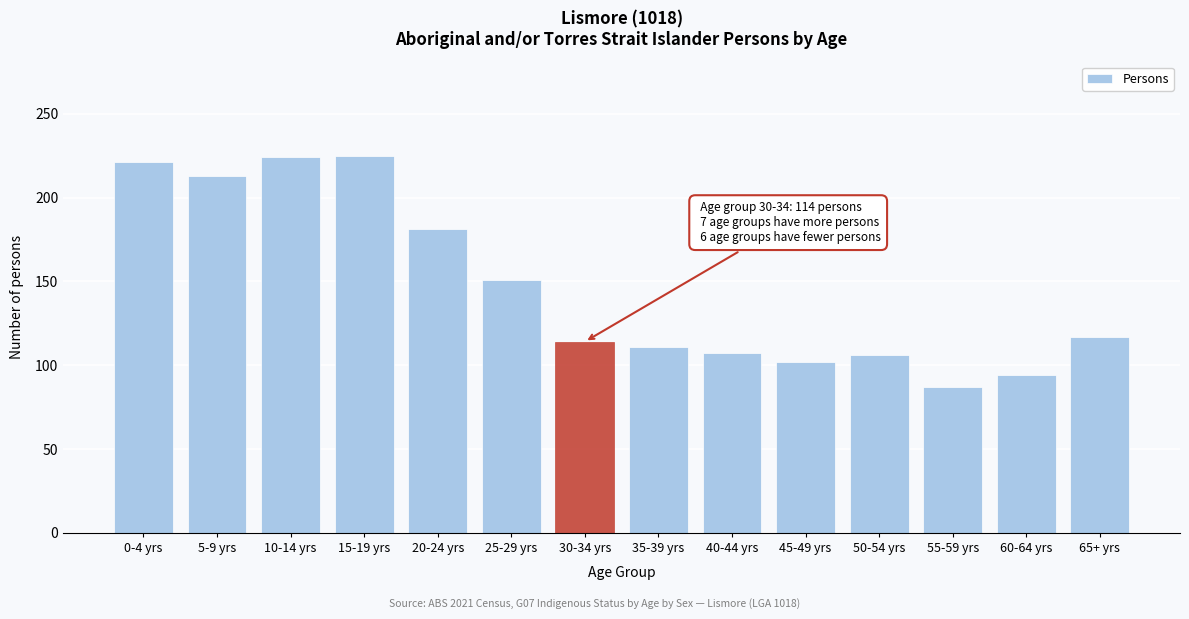

What is the sum of all values?

2053